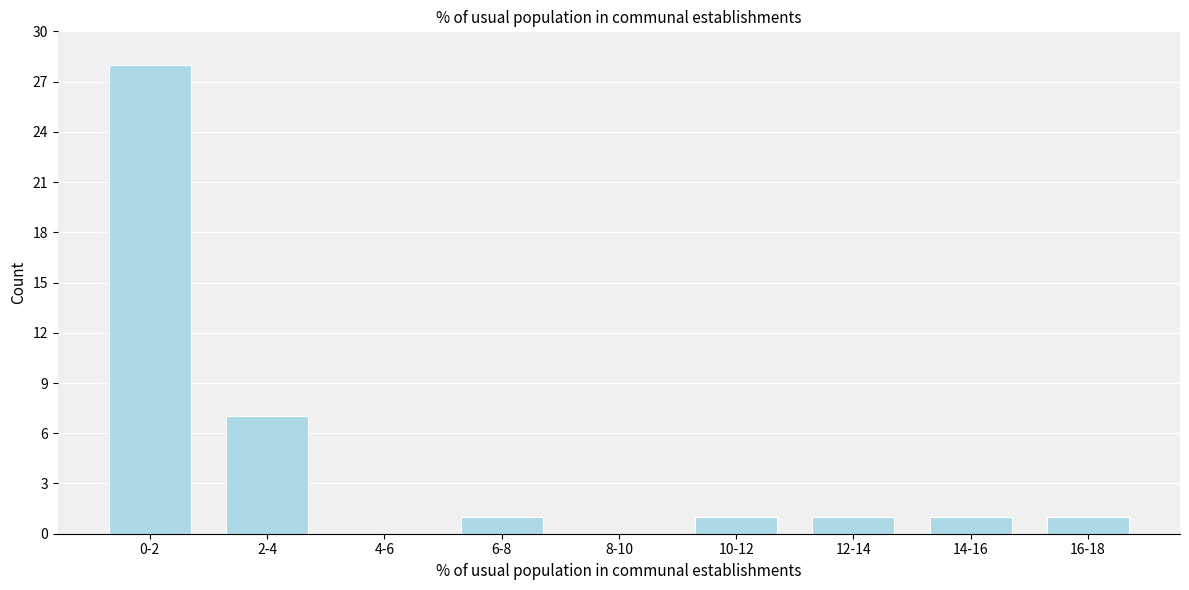

Reading right to left, extract all data points from this chart.

16-18=1	14-16=1	12-14=1	10-12=1	8-10=0	6-8=1	4-6=0	2-4=7	0-2=28